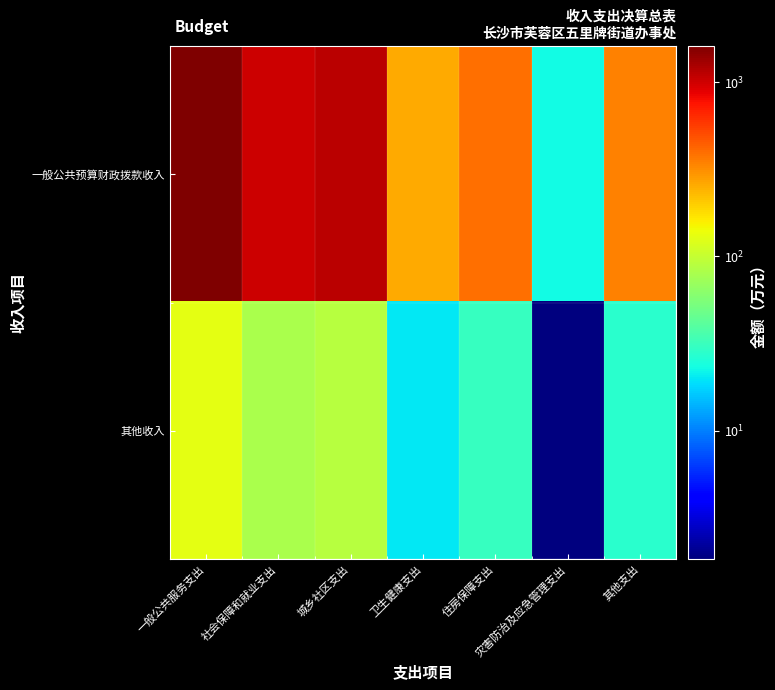

At which category is the sum across all series the highest?

一般公共服务支出